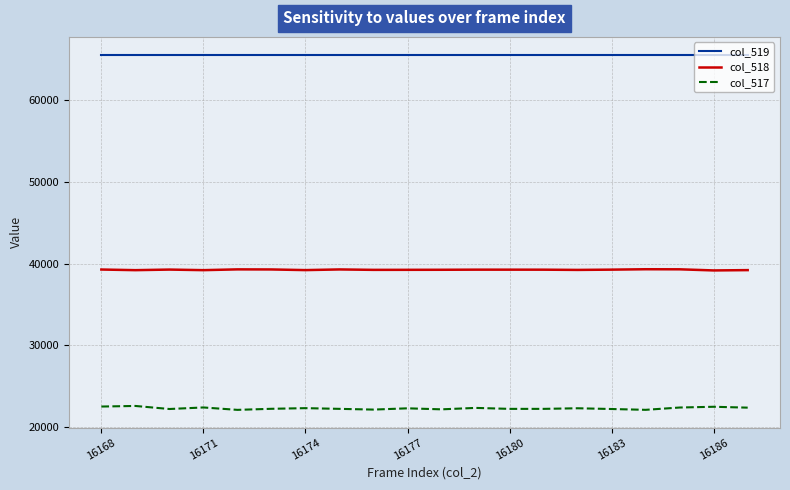

How many lines are shown in the chart?

3